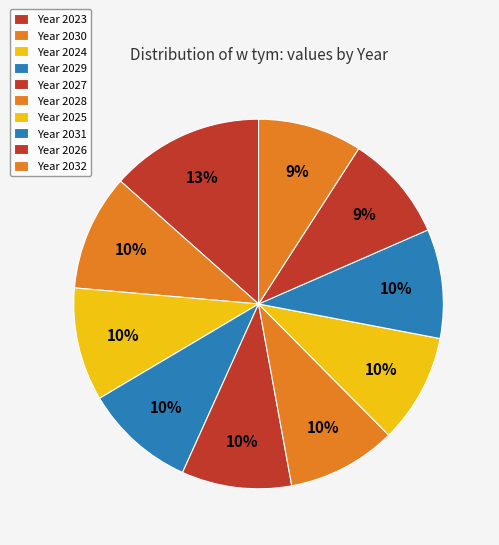

How many segments does this pie chart have?

10